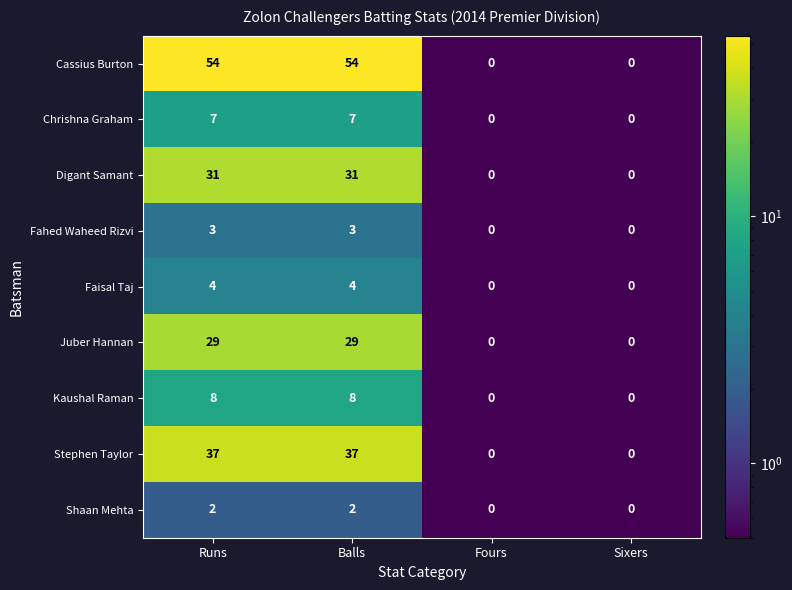

What is the maximum value shown in the chart?

54